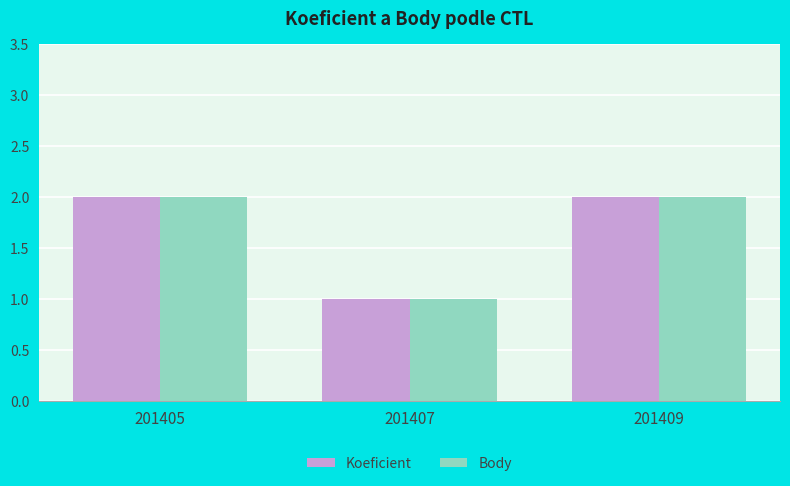

What are all the series names shown in the legend?

Koeficient, Body